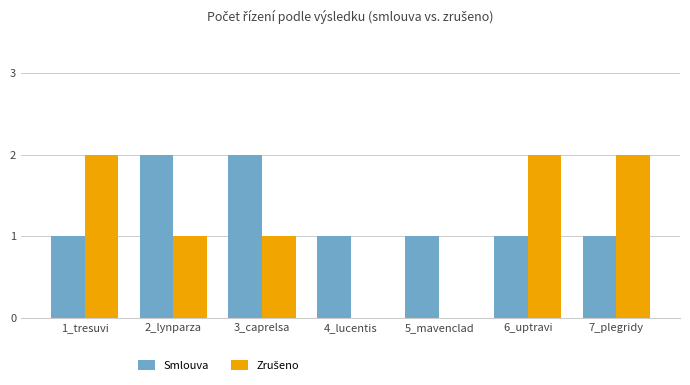

Which series has the largest total across all categories?

Smlouva